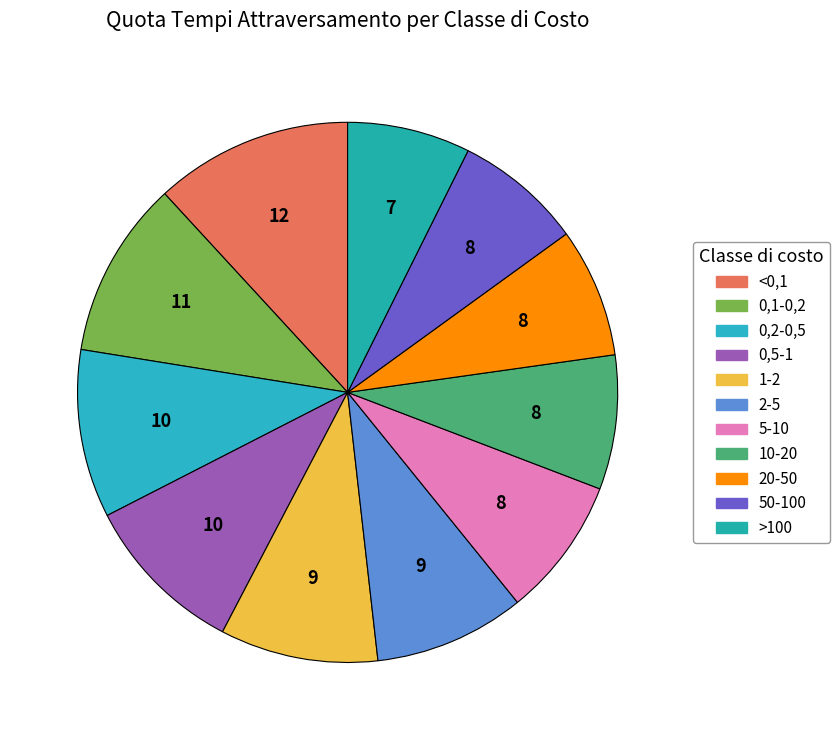

How many segments does this pie chart have?

11